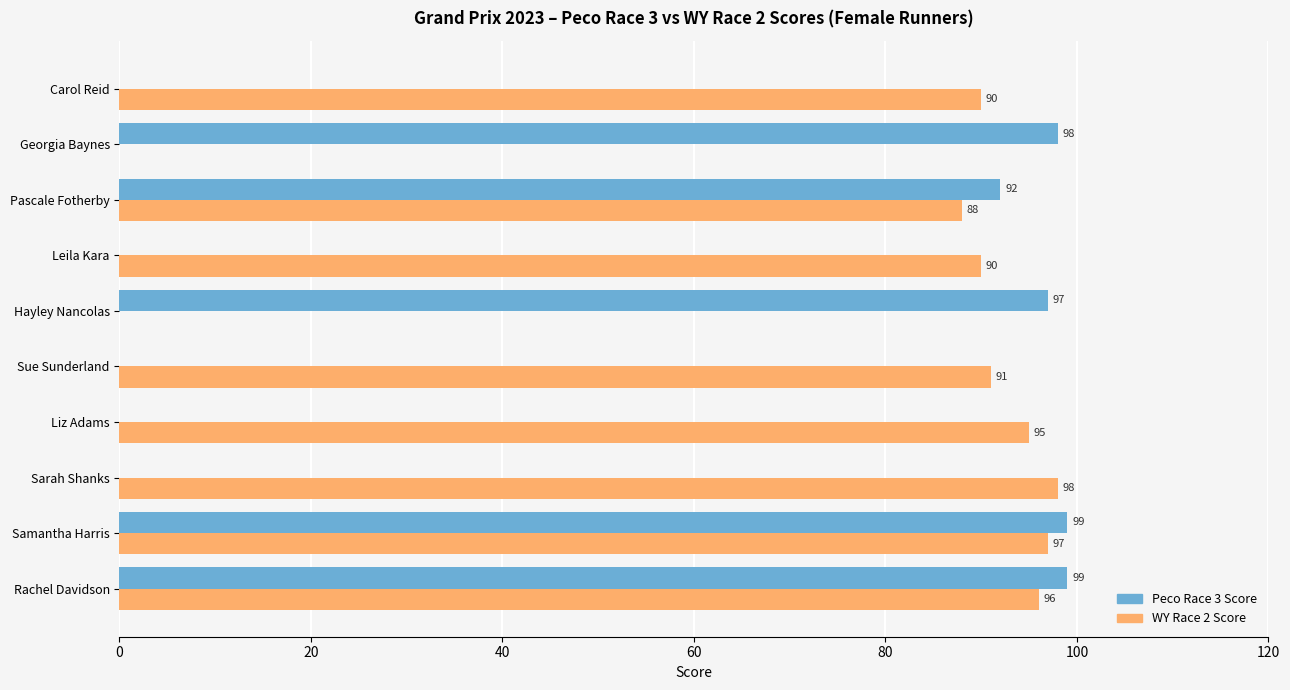

The value of WY Race 2 Score at Rachel Davidson is 34. True or false?

False